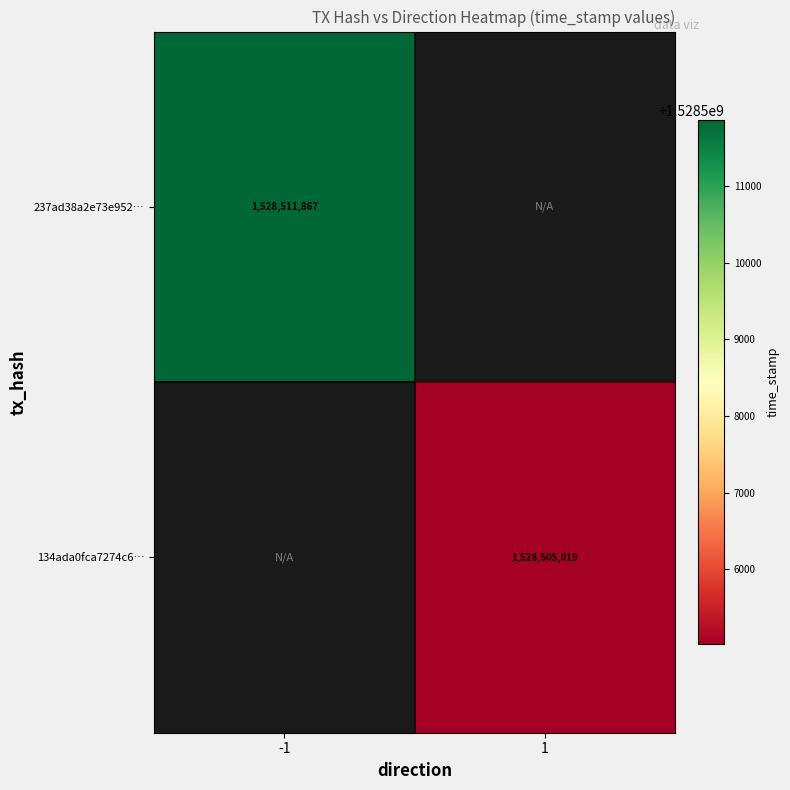

True or false: 134ada0fca7274c6… has a value of 2475587681.2 at 1.

False